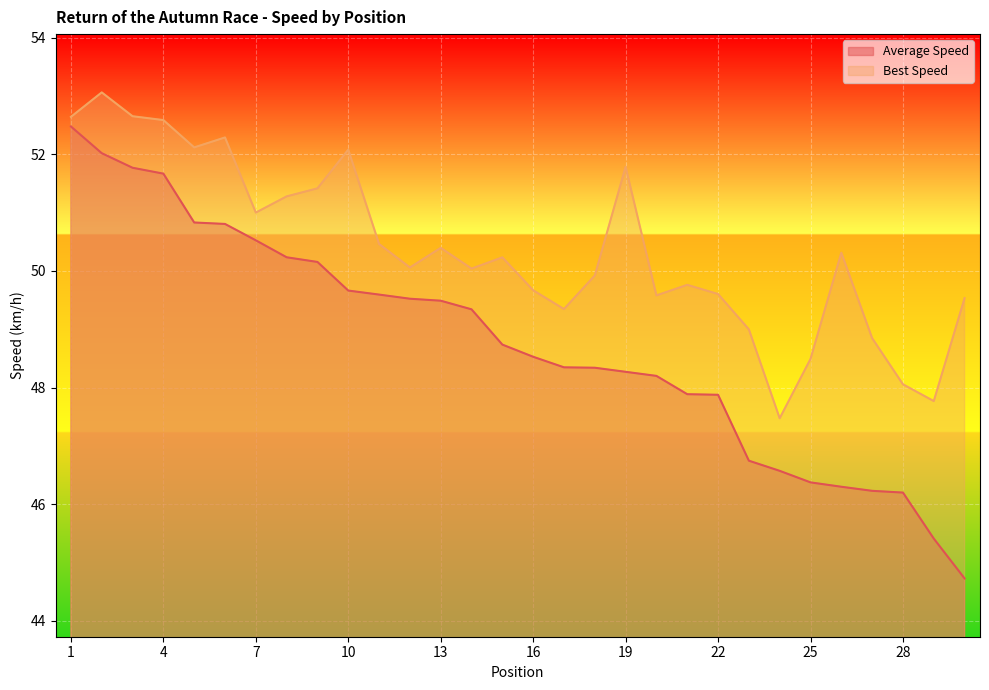

What are all the series names shown in the legend?

Average Speed, Best Speed